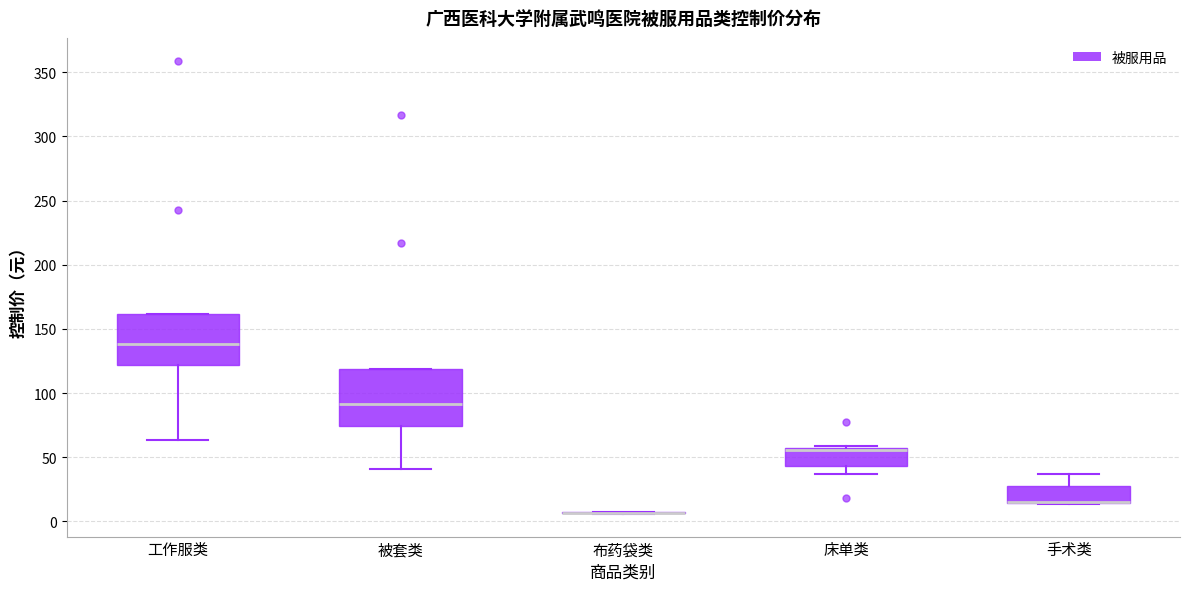

Reading left to right, transcribe this box plot: for each box, give where its median line is, the range the box spans, and where its two whiskers end, as read against the y-axis. The values are not printed on the chart, so give them approximately, as read against the axis.

工作服类: median 140, box 120 to 160, whiskers 65 to 160
被套类: median 90, box 75 to 120, whiskers 40 to 120
布药袋类: box collapsed to a line at 5, whiskers 5 to 10
床单类: median 55 (drawn on the box's upper edge), box 45 to 55, whiskers 35 to 60
手术类: median 15 (drawn on the box's lower edge), box 15 to 25, whiskers 15 to 35